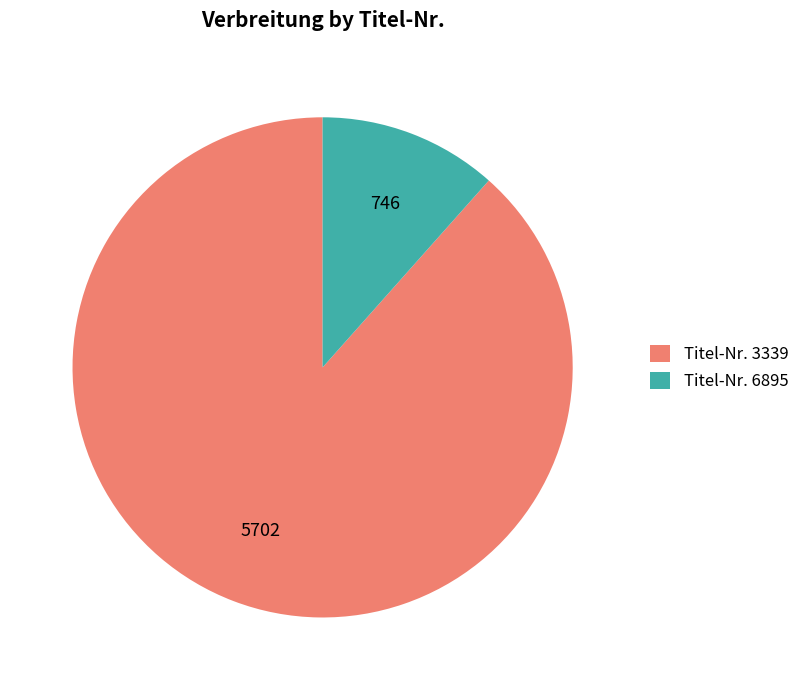

Which slice is the smallest?

Titel-Nr. 6895